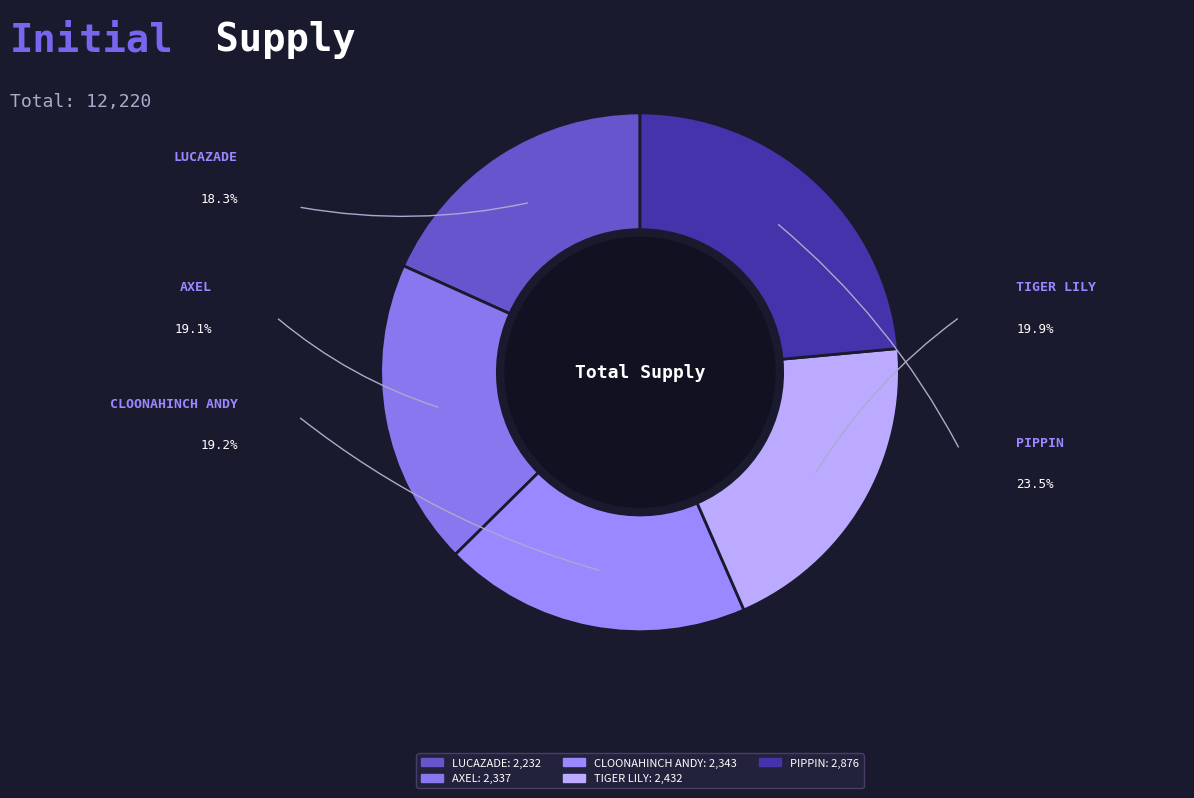

Which category has the smallest portion of the pie?

LUCAZADE